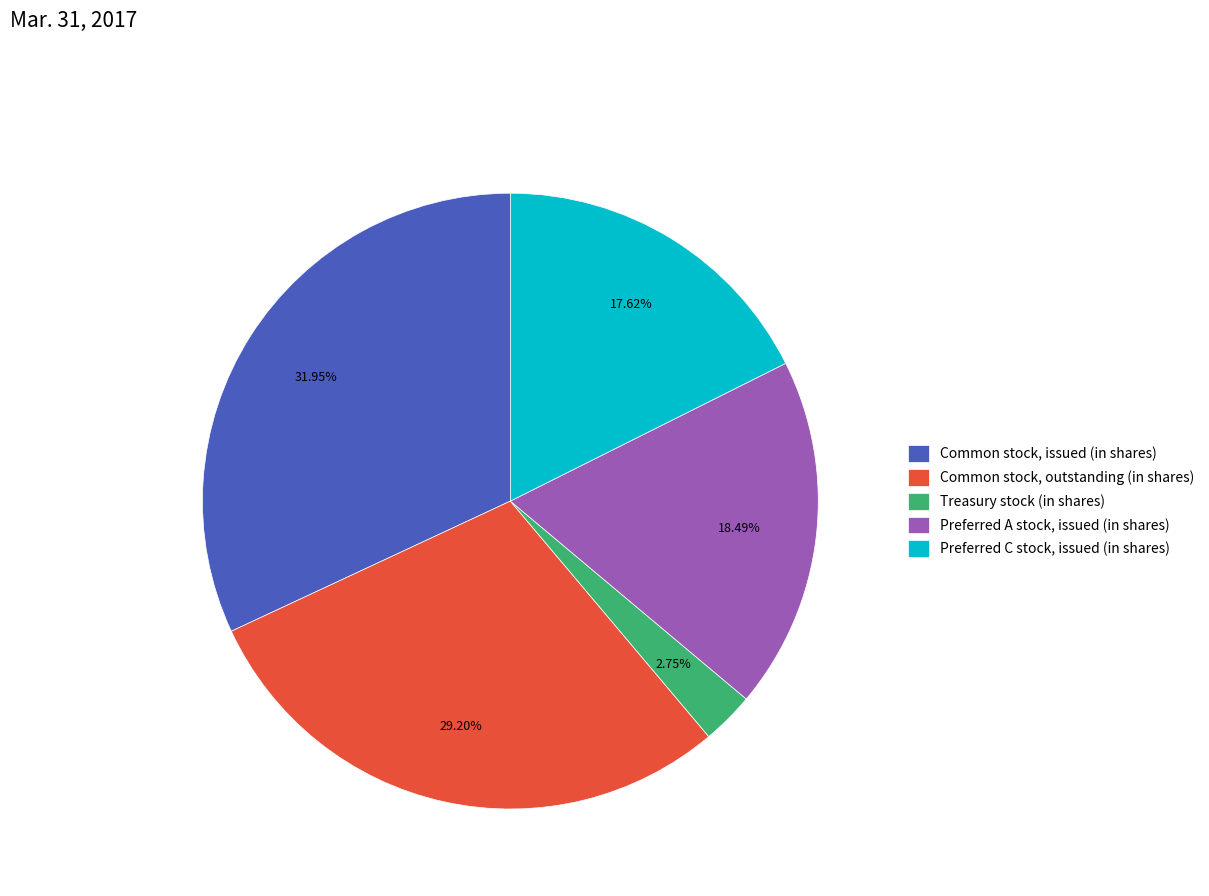

Does Common stock, outstanding (in shares) represent more than half of the total?

No